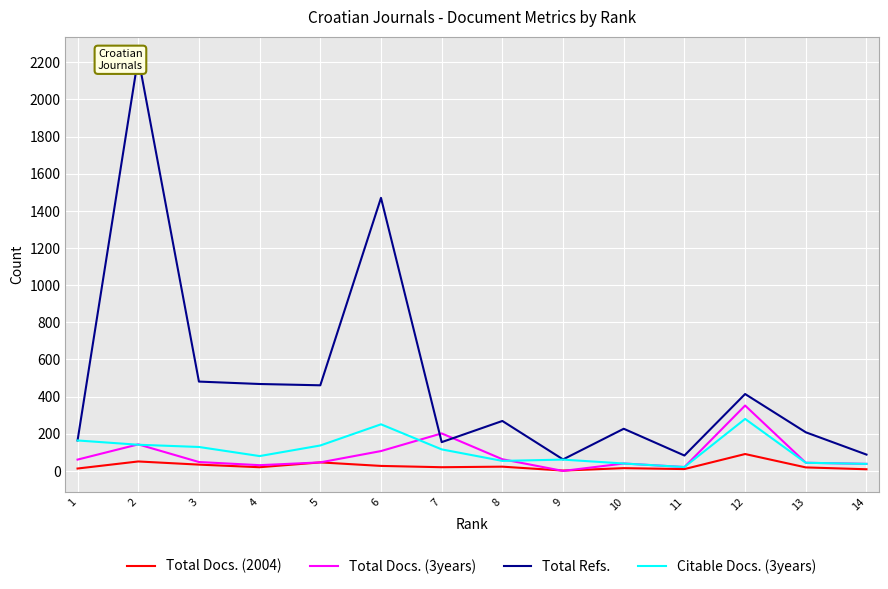

At 9, list the series in order from largest to smallest.

Total Refs., Citable Docs. (3years), Total Docs. (2004), Total Docs. (3years)